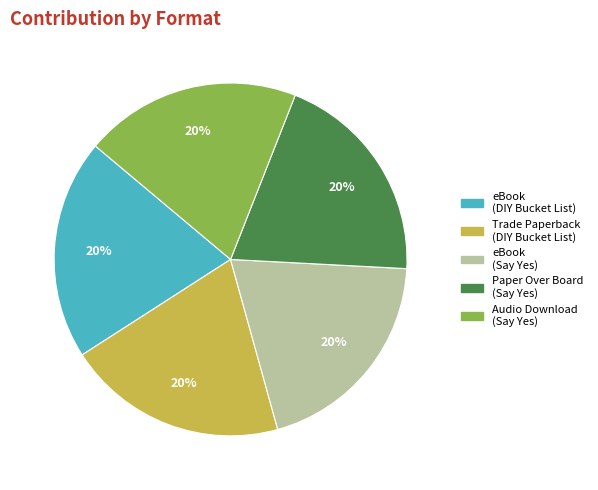

Is Trade Paperback (DIY Bucket List) the majority of the pie?

No